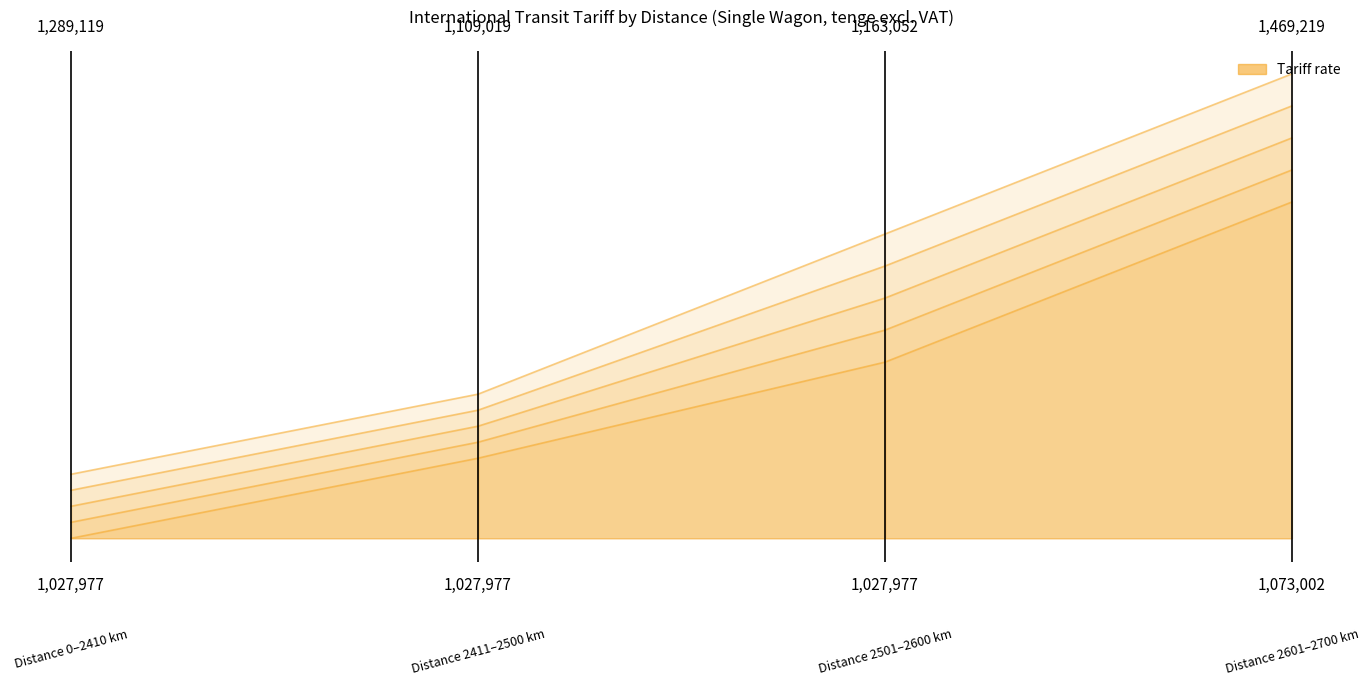

True or false: there are more than 0 points higher than both neighbors.

False